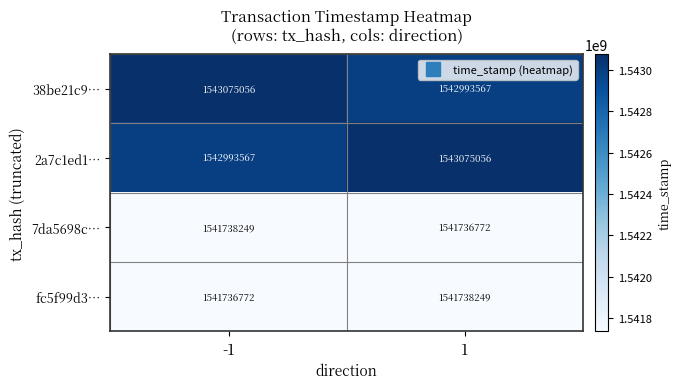

What is the total value across all series at 1?

6169543644